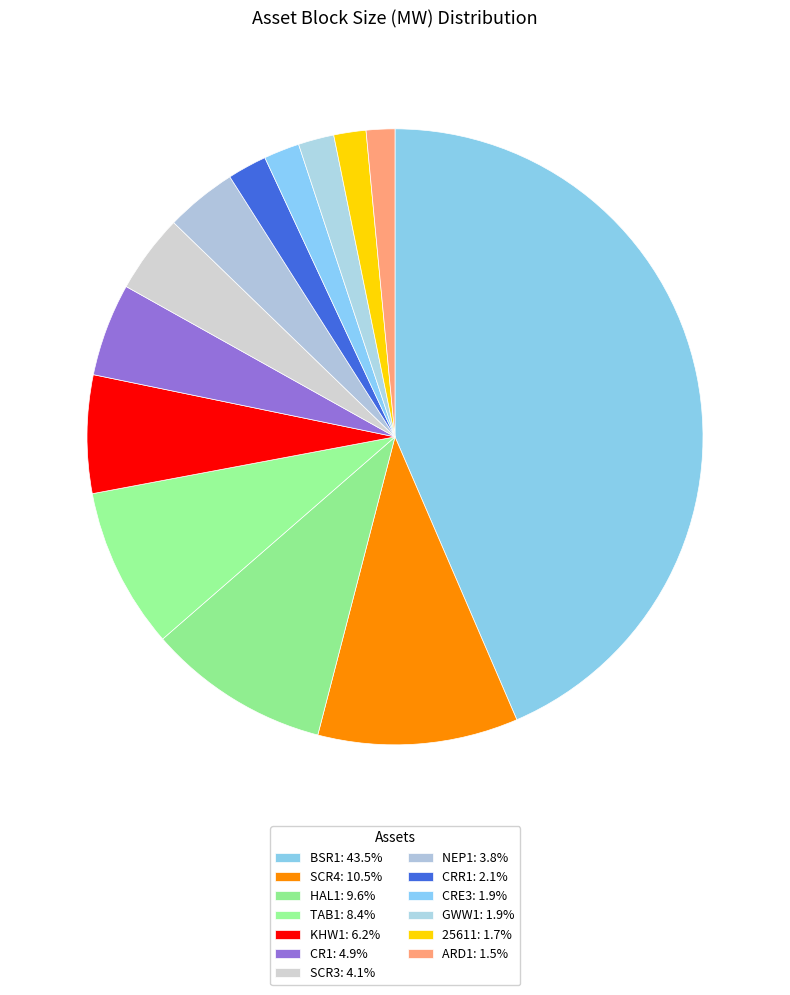

Does NEP1 account for over 50% of the chart?

No